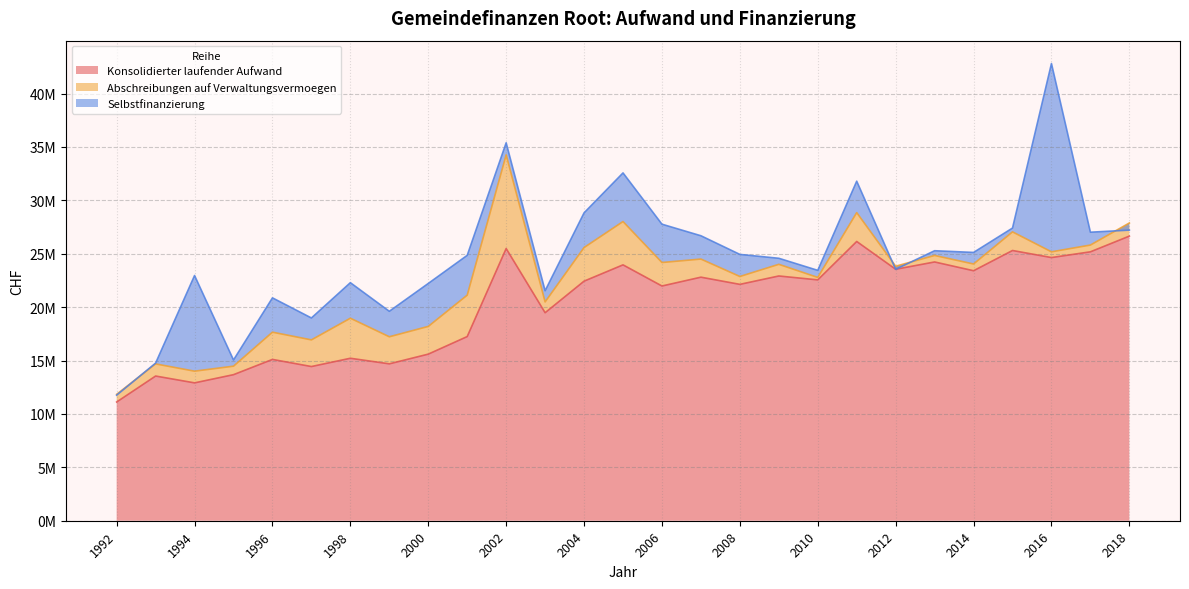

What is the sum of all Abschreibungen auf Verwaltungsvermoegen values?

52881682